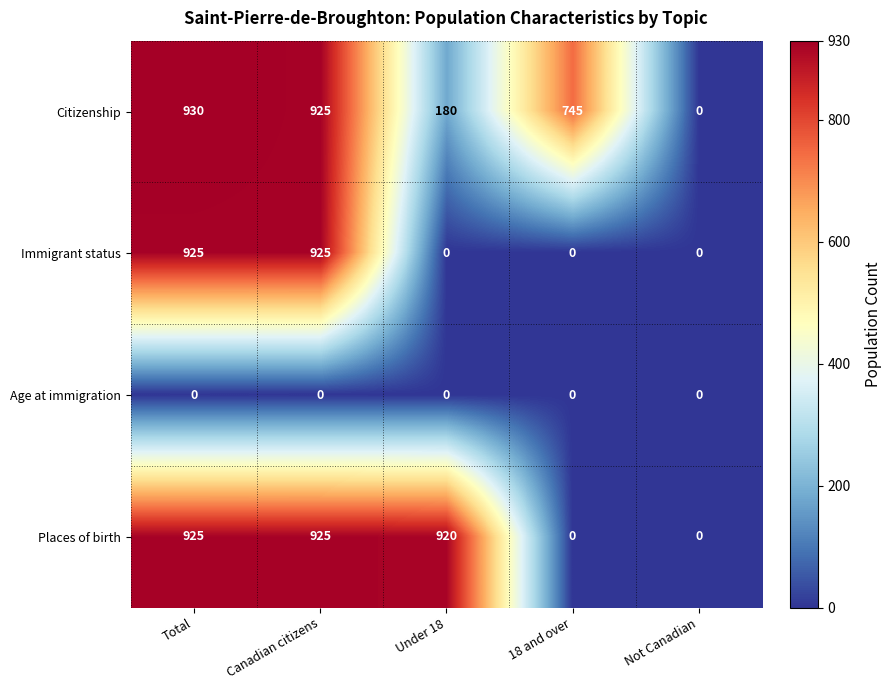

Which series has the largest total across all categories?

Citizenship